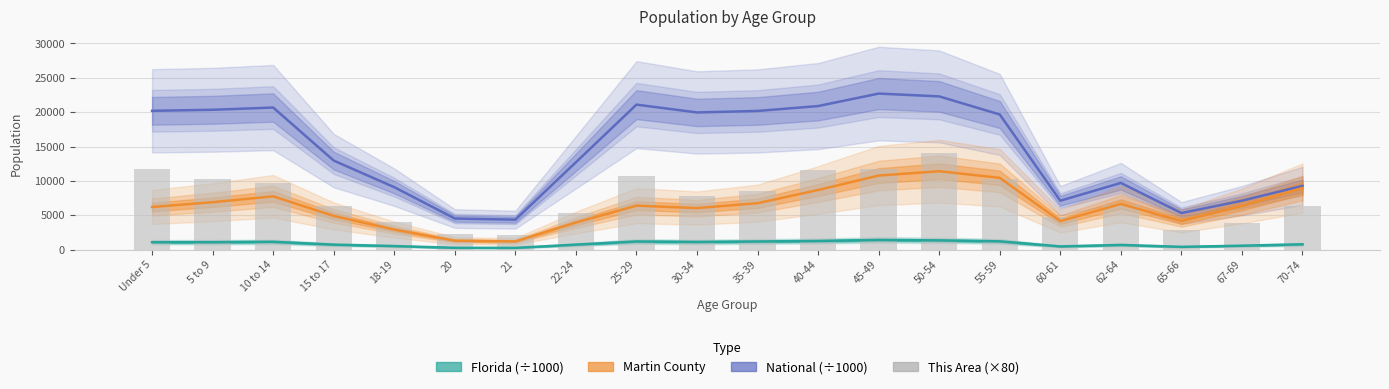

The This Area (×80) series shows 6320.0 at 15 to 17. True or false?

True